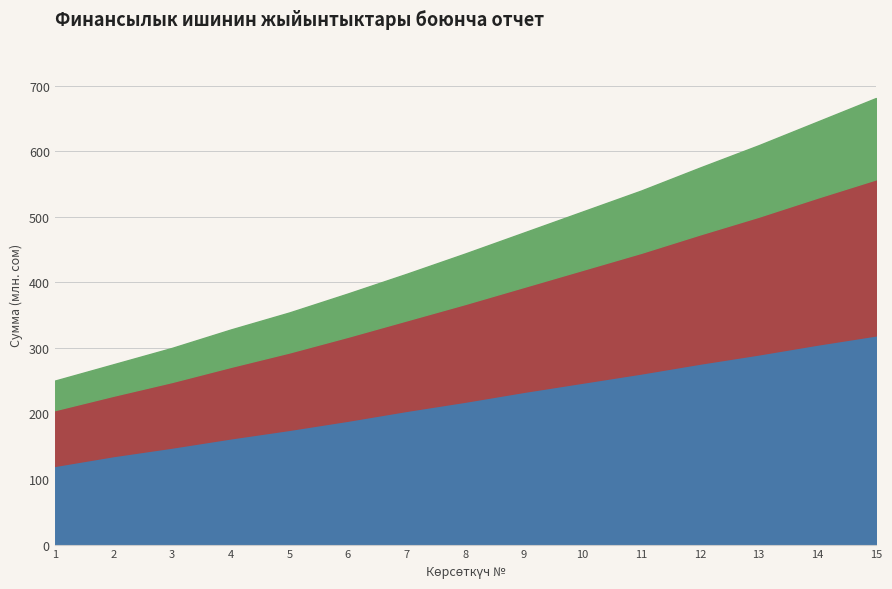

Does the chart display data point markers on the line(s)?

No